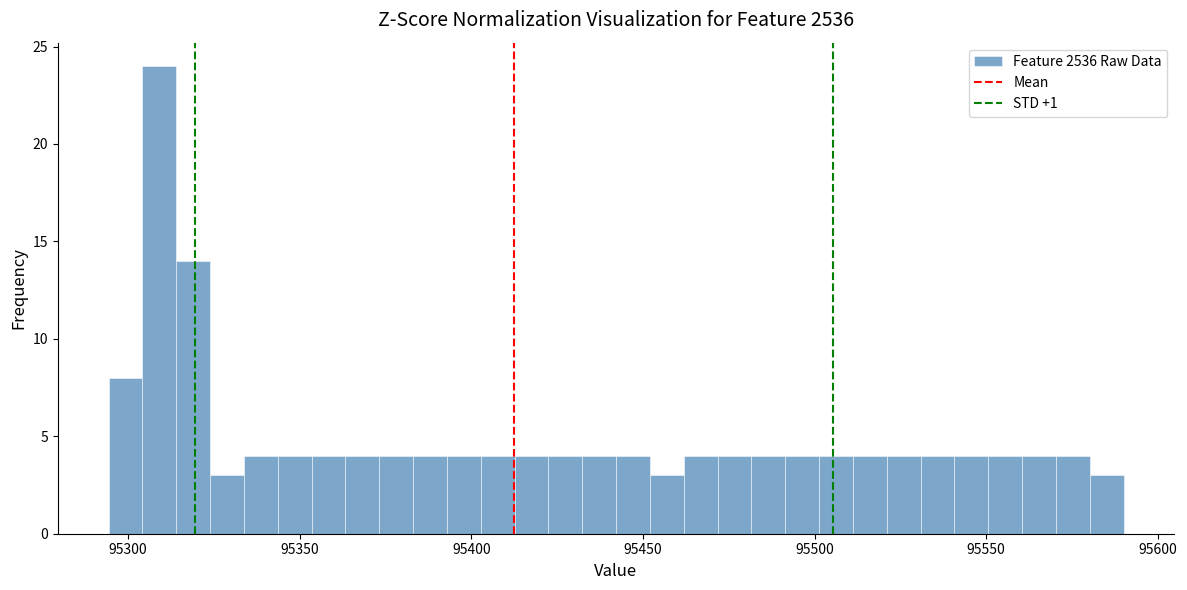

Around what value on the x-axis is the tallest bar? Give the approximate position of its centre, as read against the axis.

95310